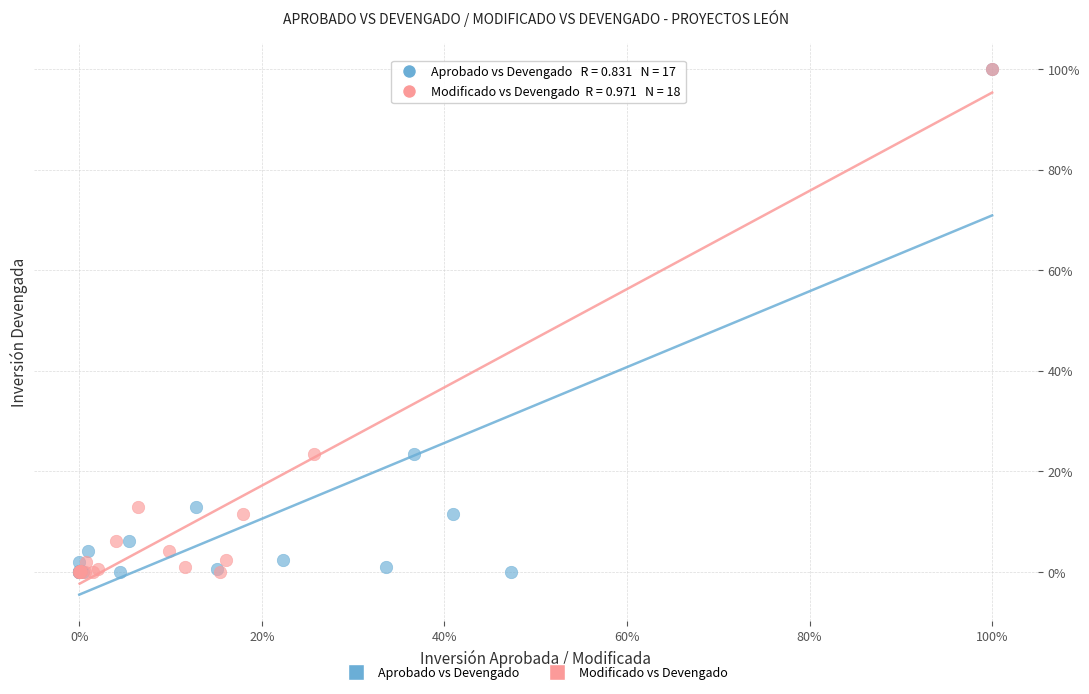

What are all the series names shown in the legend?

Aprobado vs Devengado, Modificado vs Devengado